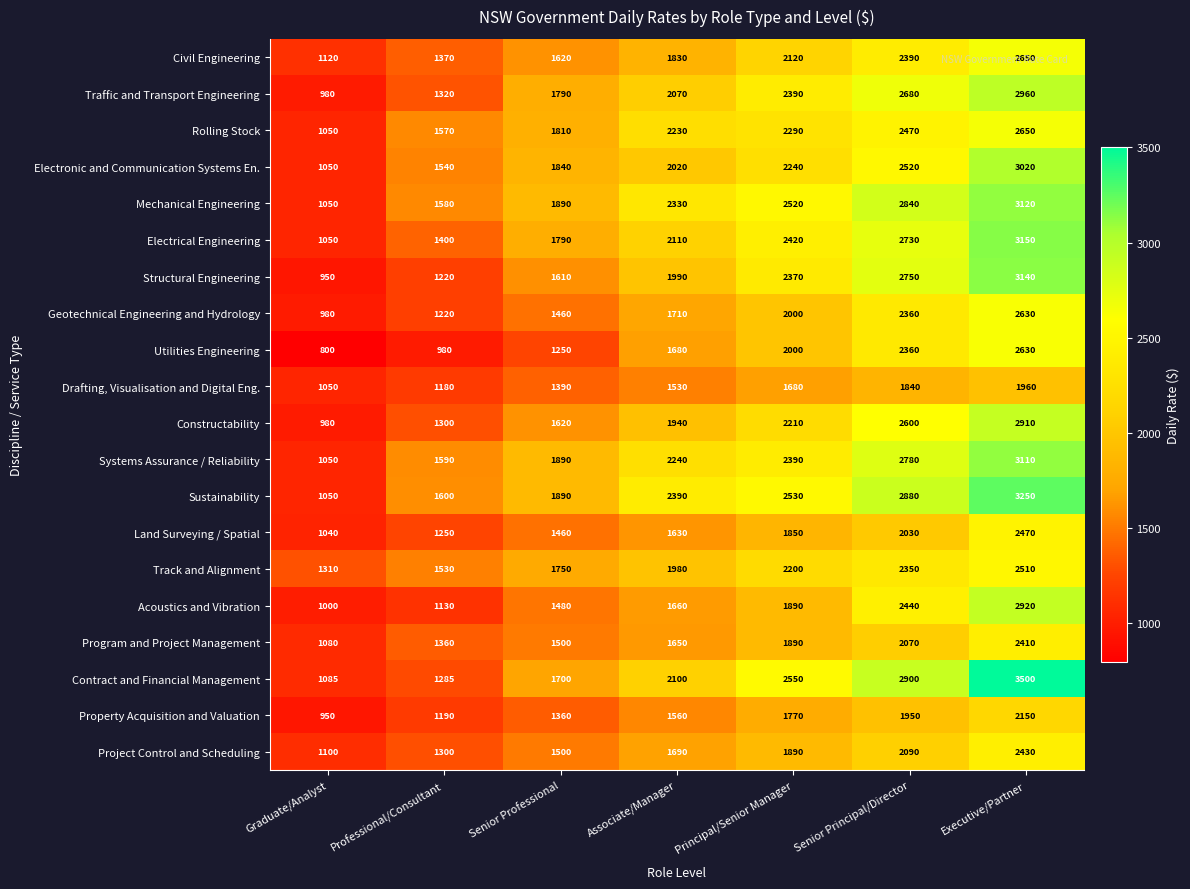

List the labels in order of Mechanical Engineering value, smallest first.

Graduate/Analyst, Professional/Consultant, Senior Professional, Associate/Manager, Principal/Senior Manager, Senior Principal/Director, Executive/Partner